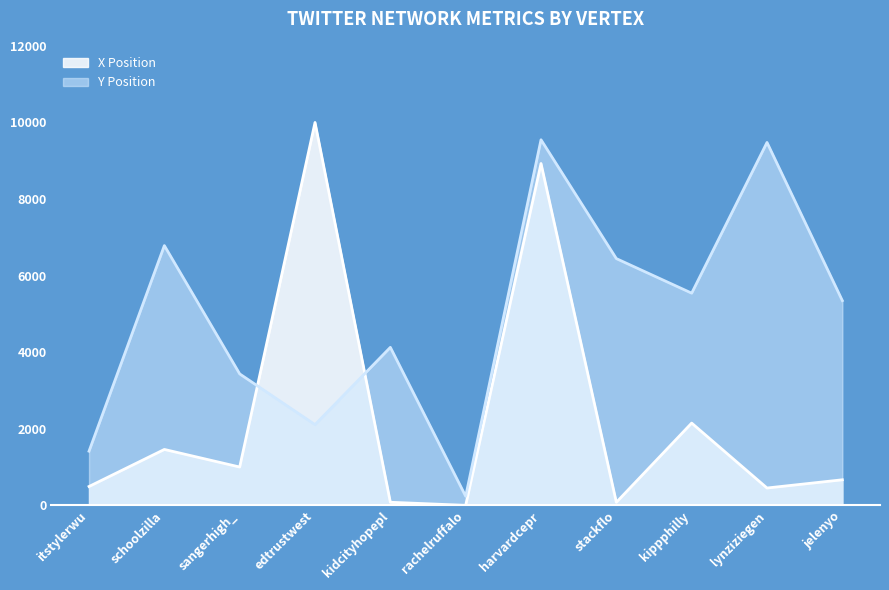

Reading left to right, transcribe all the data shown in this chart.

X Position line: itstylerwu=493.8	schoolzilla=1461.3	sangerhigh_=1002.0	edtrustwest=9999.0	kidcityhopepl=82.0	rachelruffalo=1.0	harvardcepr=8927.3	stackflo=80.8	kippphilly=2149.6	lynziziegen=453.9	jelenyo=668.7
Y Position line: itstylerwu=1415.7	schoolzilla=6784.2	sangerhigh_=3433.6	edtrustwest=2108.9	kidcityhopepl=4127.0	rachelruffalo=238.7	harvardcepr=9547.4	stackflo=6444.3	kippphilly=5542.0	lynziziegen=9477.3	jelenyo=5347.1